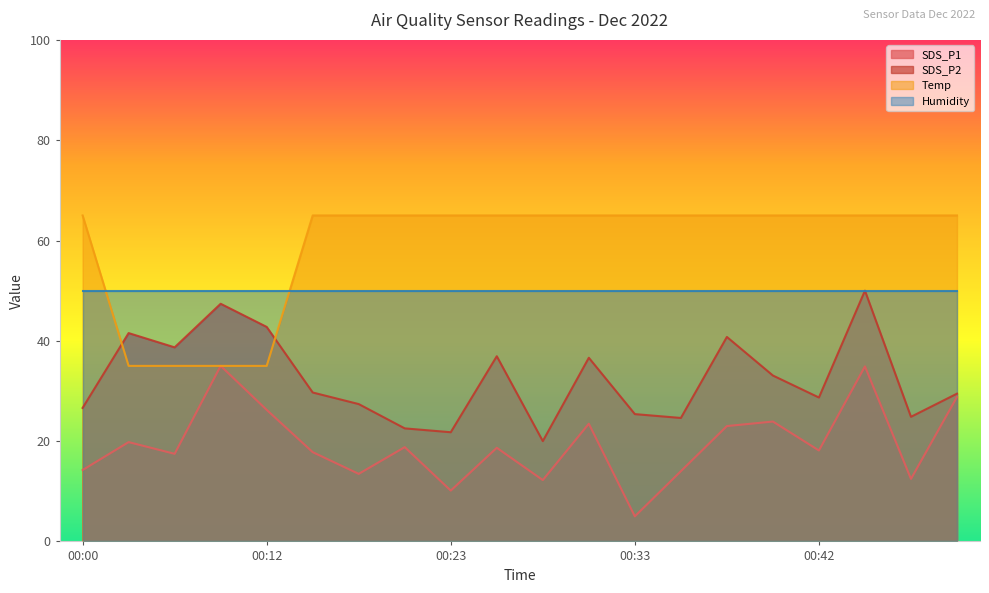

Which has a higher value, 00:45 or 00:23?

00:45